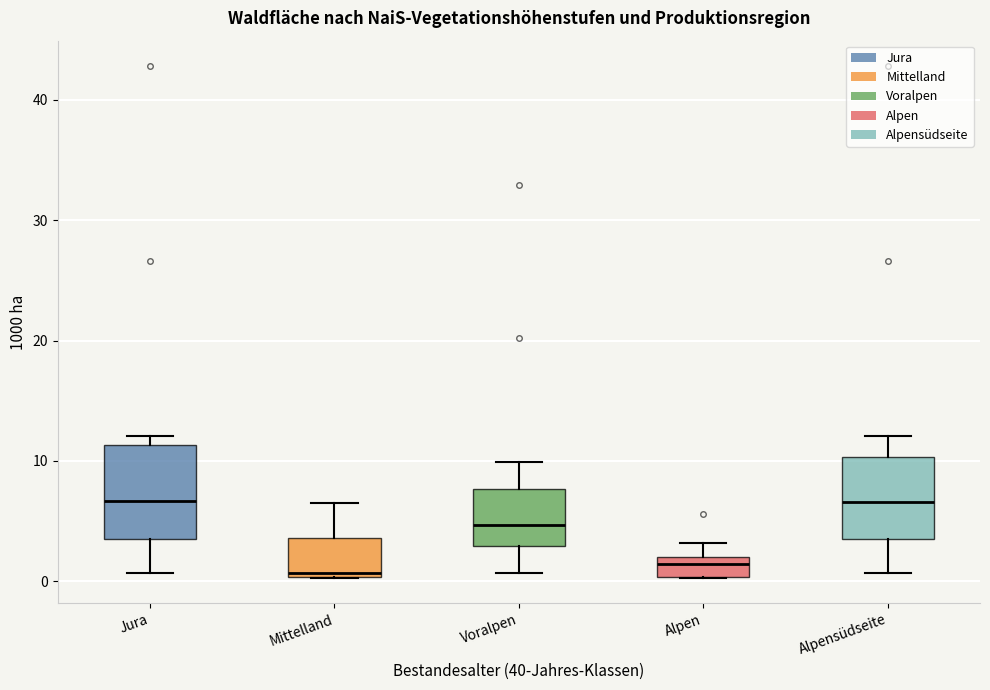

Reading left to right, read every box against the y-axis: the position of its median line, the range the box covers, and the ends of its whiskers. The values are not printed on the chart, so give them approximately, as read against the axis.

Jura: median 7, box 4 to 11, whiskers 1 to 12
Mittelland: median 1, box 0 to 4, whiskers 0 to 7
Voralpen: median 5, box 3 to 8, whiskers 1 to 10
Alpen: median 1, box 0 to 2, whiskers 0 to 3
Alpensüdseite: median 7, box 4 to 10, whiskers 1 to 12